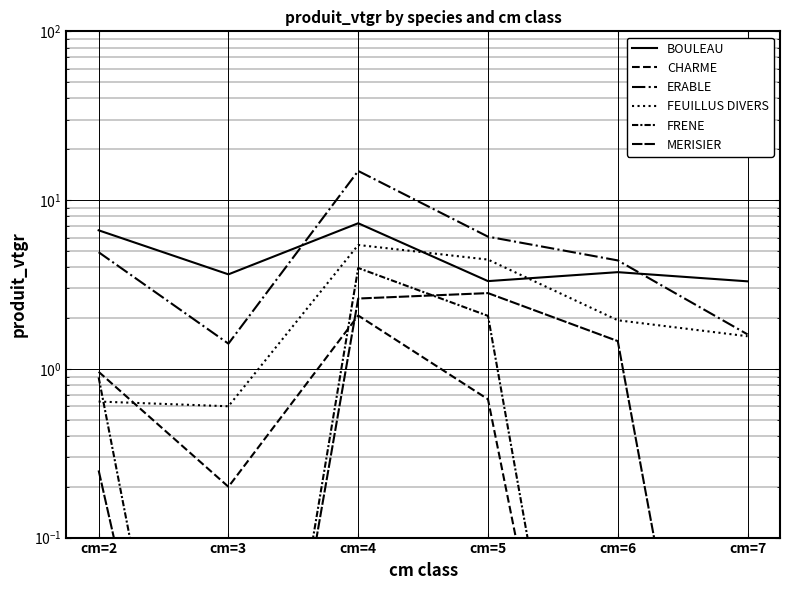

What is the sum of all BOULEAU values?

27.9